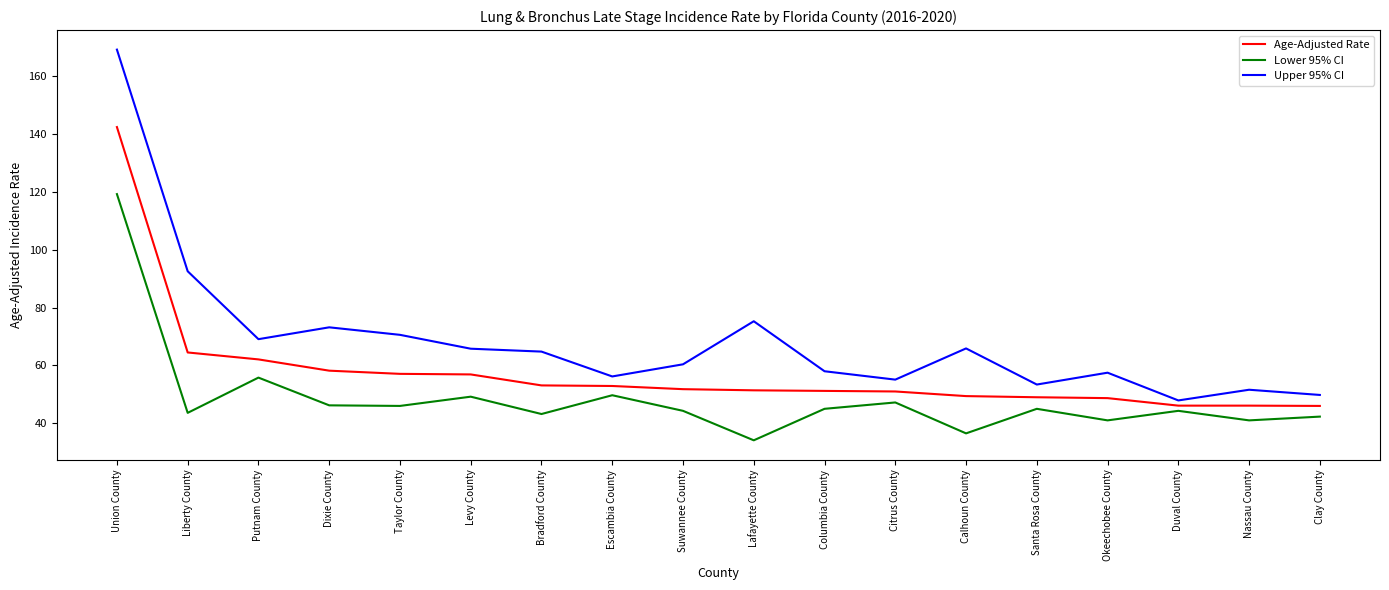

Where is Age-Adjusted Rate nearest to the value 94?

Liberty County